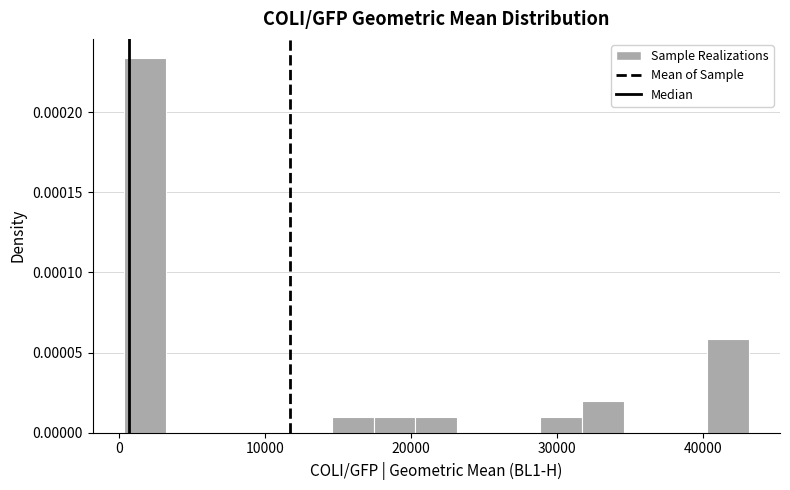

Read against the x-axis, roughly where is the centre of the tallest bar?

2000